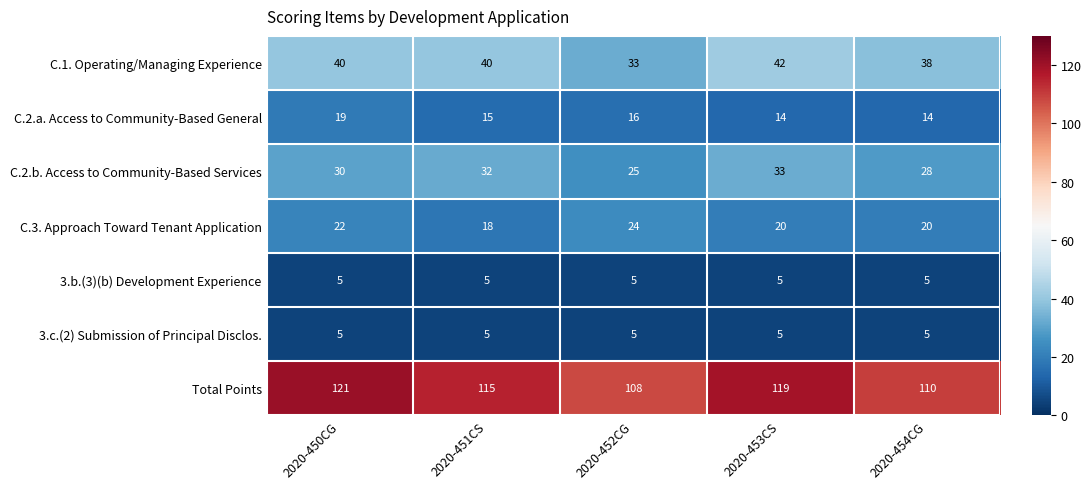

The C.1. Operating/Managing Experience series shows 64 at 2020-454CG. True or false?

False